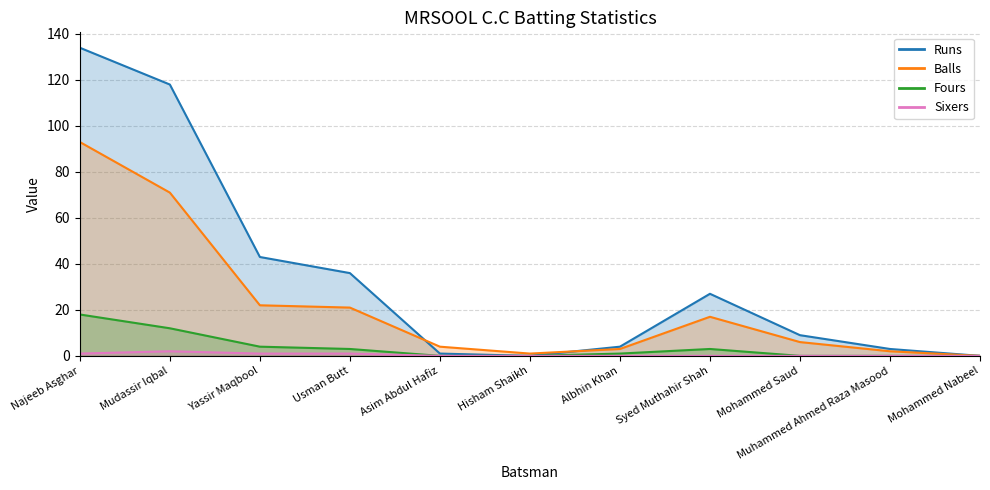

What value does the Sixers series have at Najeeb Asghar?

1